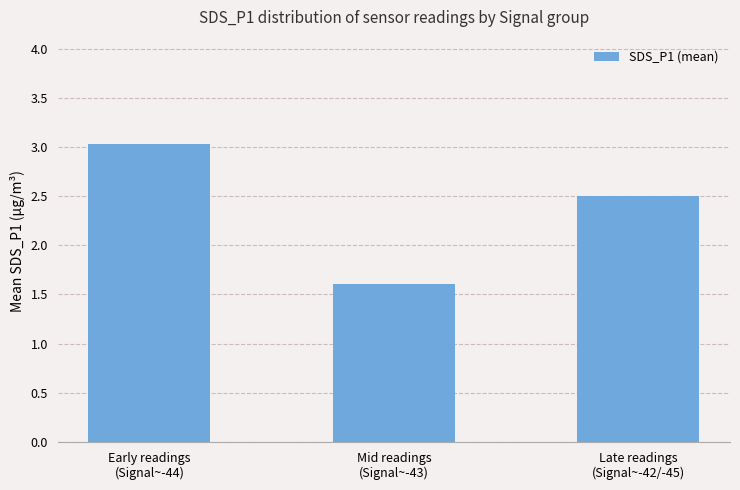

What is the average value?

2.4